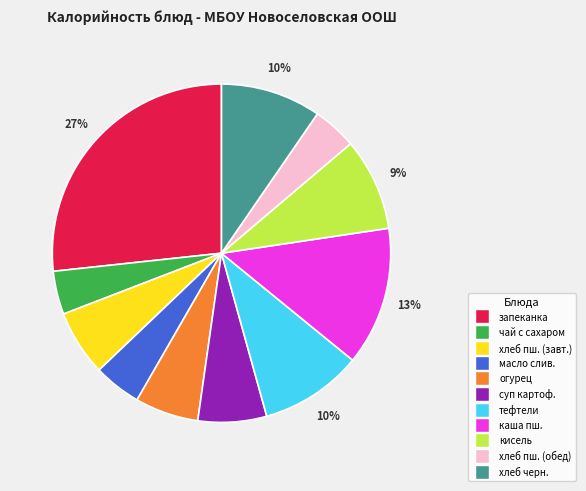

To the nearest percent, what is the difference between the largest and smallest slice percentages?

23%